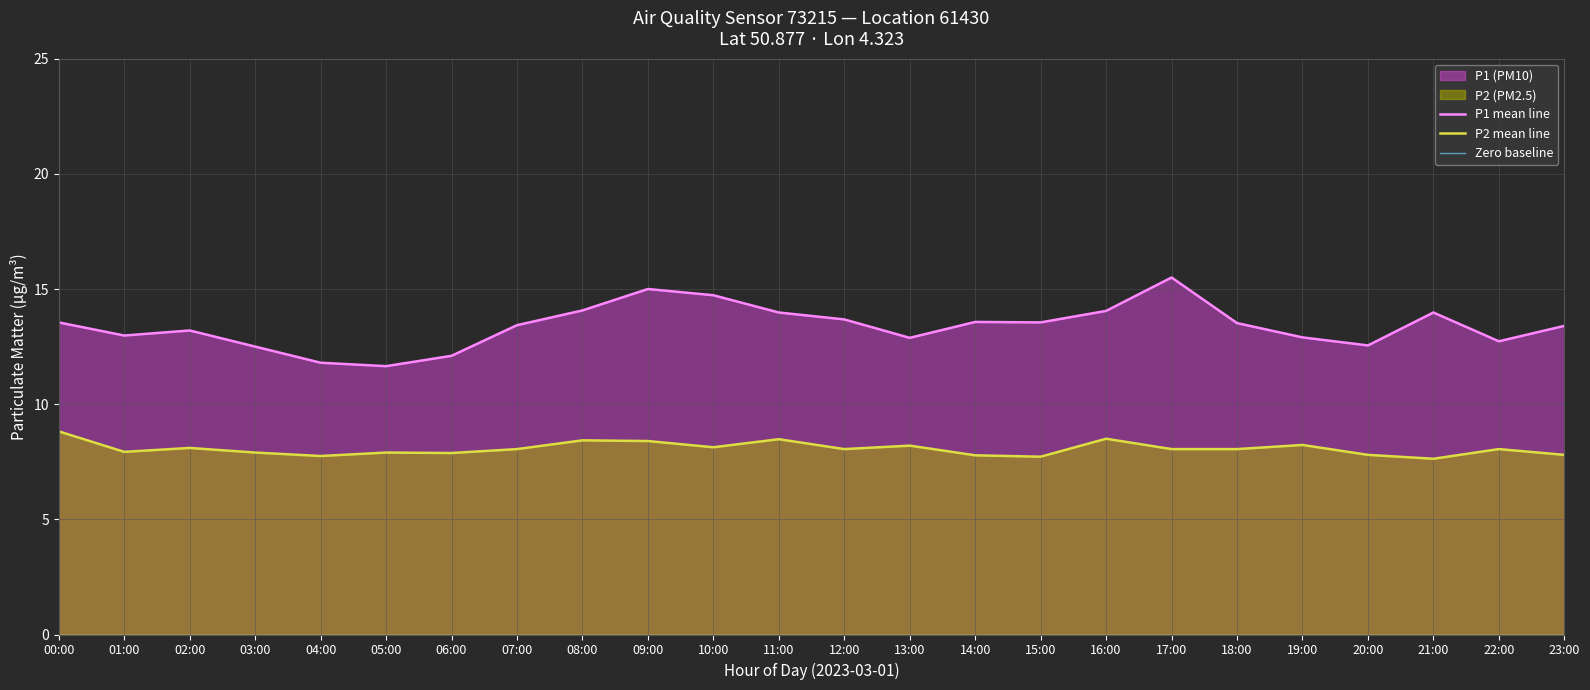

What position from the right is 14:00?

10